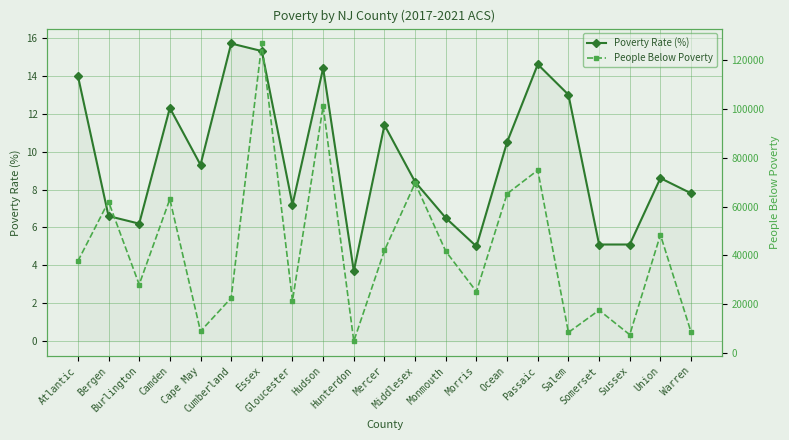

True or false: People Below Poverty and Poverty Rate (%) cross at least once.

False